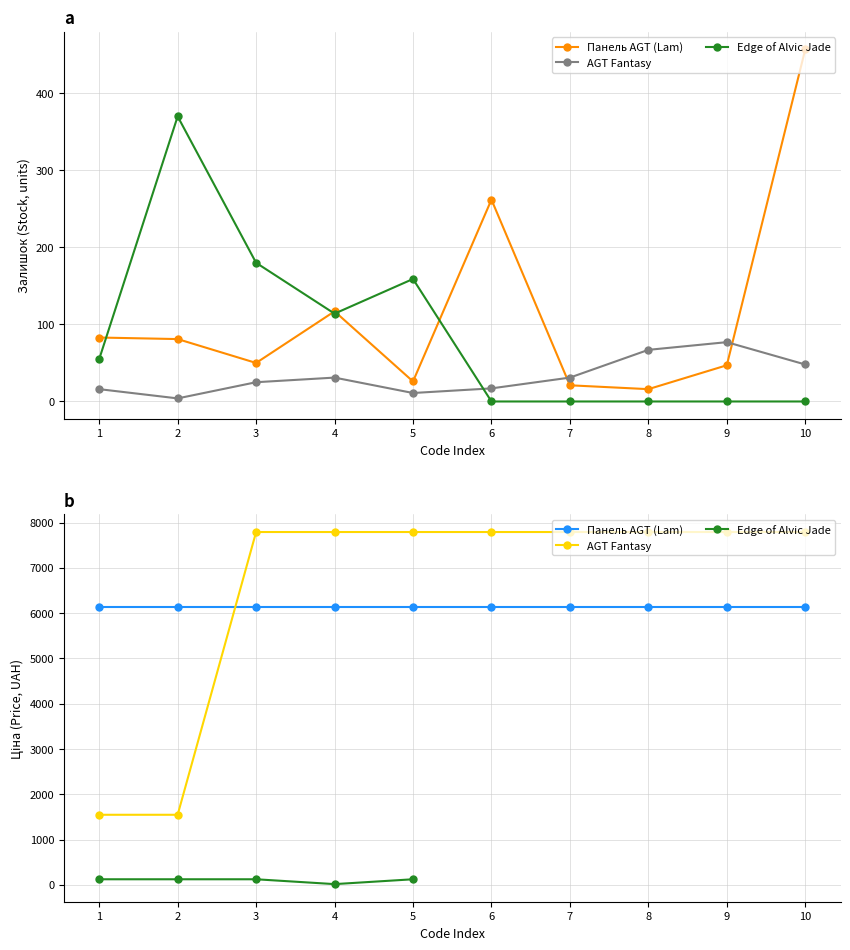

Does the chart display data point markers on the line(s)?

Yes